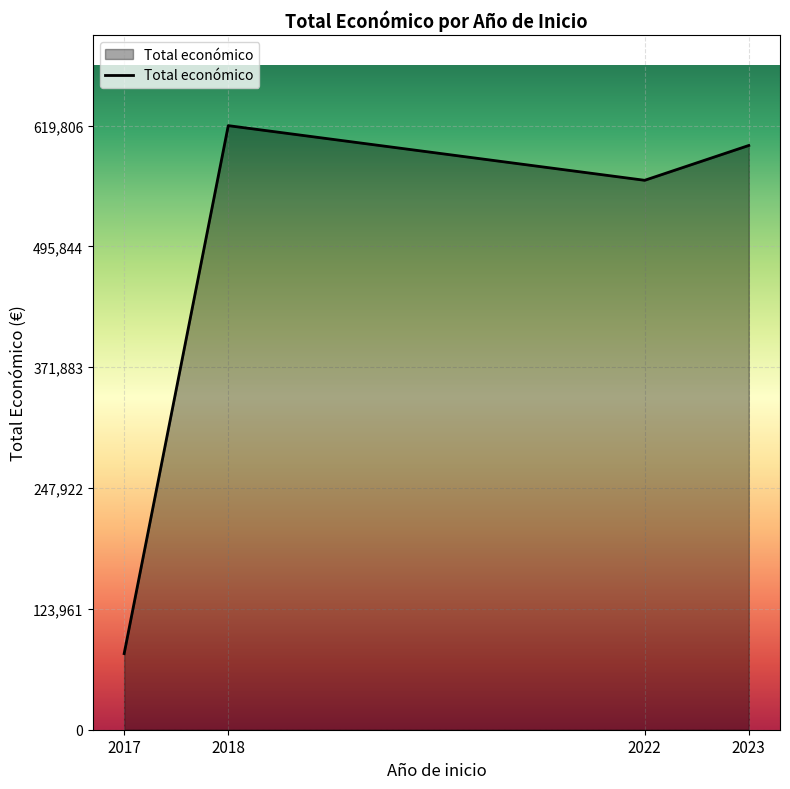

How many distinct data groups are displayed?

1